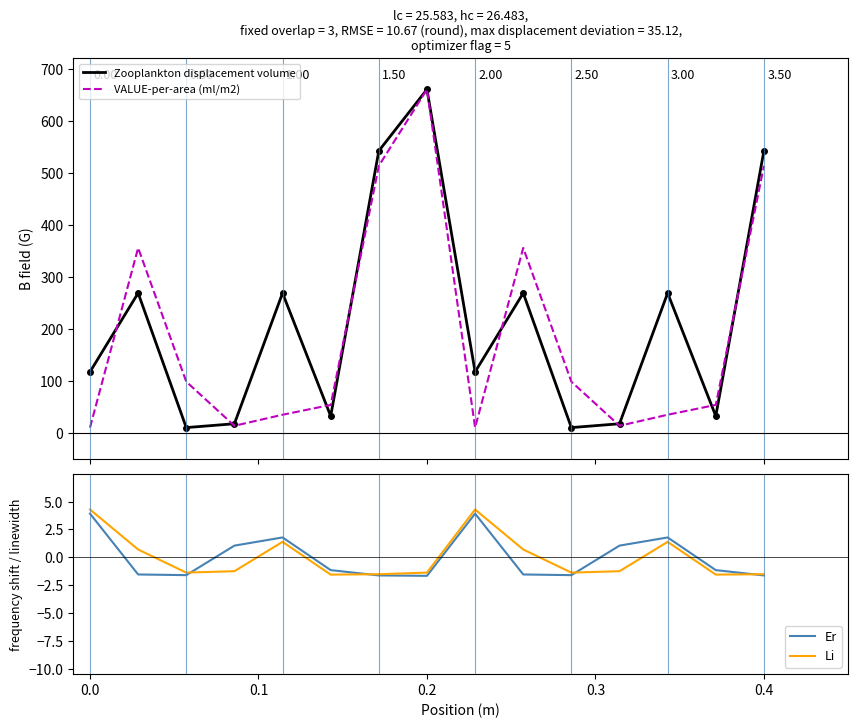

List the series in order of their peak value, highest first.

Zooplankton displacement volume, VALUE-per-area (ml/m2), Li, Er